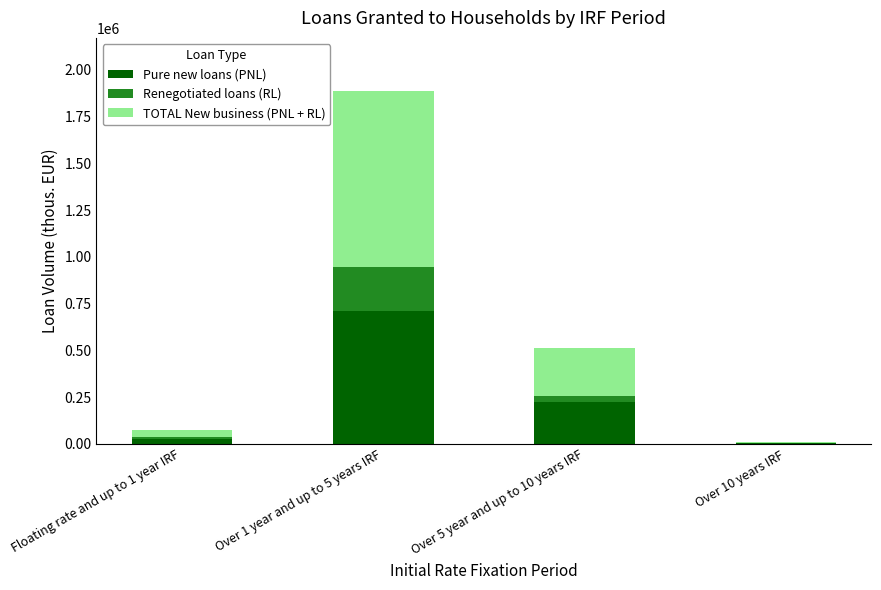

At which category is the sum across all series the highest?

Over 1 year and up to 5 years IRF